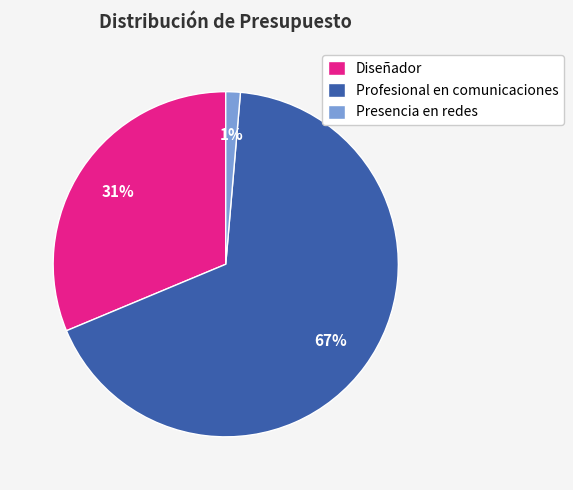

To the nearest percent, what is the average slice percentage?

33%